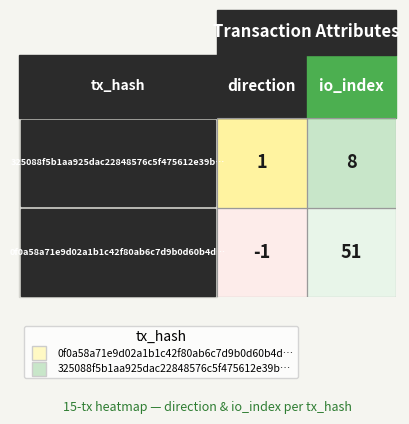

Reading left to right, what are all the values shown in this chart?

0f0a58a71e9d02a1b1c42f80ab6c7d9b0d60b4d: 0=-1	1=51
325088f5b1aa925dac22848576c5f475612e39b: 0=1	1=8